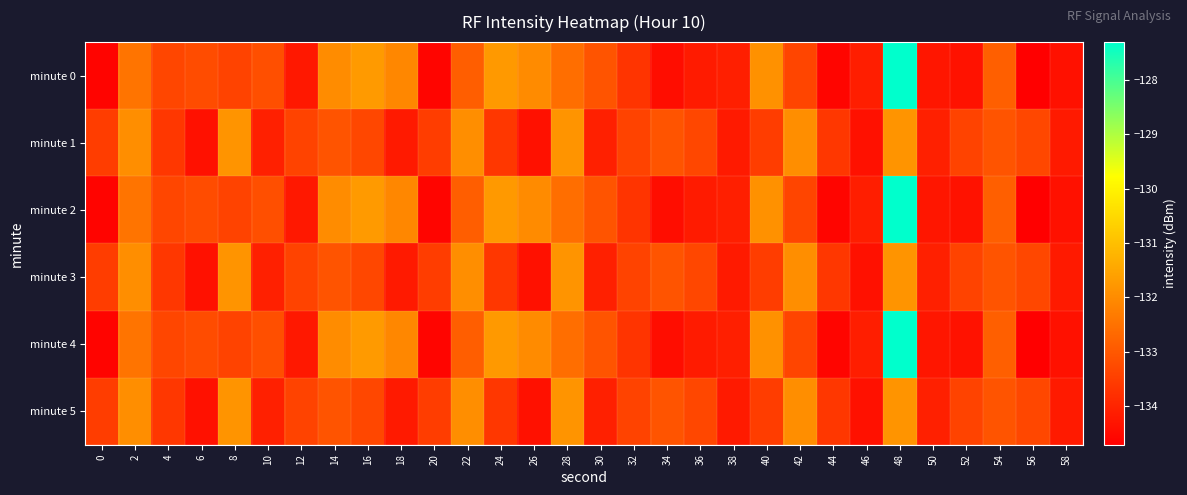

Reading left to right, transcribe all the data shown in this chart.

minute 0: 0=-134.6	2=-132.5	4=-133.4	6=-133.2	8=-133.4	10=-133.2	12=-134.2	14=-132.0	16=-131.7	18=-132.1	20=-134.6	22=-132.9	24=-131.7	26=-132.0	28=-132.6	30=-133.1	32=-133.7	34=-134.5	36=-134.2	38=-134.1	40=-131.9	42=-133.4	44=-134.6	46=-134.1	48=-127.3	50=-134.3	52=-134.3	54=-132.8	56=-134.7	58=-134.4
minute 1: 0=-133.5	2=-132.0	4=-133.6	6=-134.4	8=-131.8	10=-134.1	12=-133.4	14=-133.1	16=-133.3	18=-134.2	20=-133.5	22=-132.0	24=-133.6	26=-134.4	28=-131.8	30=-134.1	32=-133.4	34=-133.1	36=-133.3	38=-134.2	40=-133.5	42=-132.0	44=-133.6	46=-134.4	48=-131.8	50=-134.1	52=-133.4	54=-133.1	56=-133.3	58=-134.2
minute 2: 0=-134.6	2=-132.5	4=-133.4	6=-133.2	8=-133.4	10=-133.2	12=-134.2	14=-132.0	16=-131.7	18=-132.1	20=-134.6	22=-132.9	24=-131.7	26=-132.0	28=-132.6	30=-133.1	32=-133.7	34=-134.5	36=-134.2	38=-134.1	40=-131.9	42=-133.4	44=-134.6	46=-134.1	48=-127.3	50=-134.3	52=-134.3	54=-132.8	56=-134.7	58=-134.4
minute 3: 0=-133.5	2=-132.0	4=-133.6	6=-134.4	8=-131.8	10=-134.1	12=-133.4	14=-133.1	16=-133.3	18=-134.2	20=-133.5	22=-132.0	24=-133.6	26=-134.4	28=-131.8	30=-134.1	32=-133.4	34=-133.1	36=-133.3	38=-134.2	40=-133.5	42=-132.0	44=-133.6	46=-134.4	48=-131.8	50=-134.1	52=-133.4	54=-133.1	56=-133.3	58=-134.2
minute 4: 0=-134.6	2=-132.5	4=-133.4	6=-133.2	8=-133.4	10=-133.2	12=-134.2	14=-132.0	16=-131.7	18=-132.1	20=-134.6	22=-132.9	24=-131.7	26=-132.0	28=-132.6	30=-133.1	32=-133.7	34=-134.5	36=-134.2	38=-134.1	40=-131.9	42=-133.4	44=-134.6	46=-134.1	48=-127.3	50=-134.3	52=-134.3	54=-132.8	56=-134.7	58=-134.4
minute 5: 0=-133.5	2=-132.0	4=-133.6	6=-134.4	8=-131.8	10=-134.1	12=-133.4	14=-133.1	16=-133.3	18=-134.2	20=-133.5	22=-132.0	24=-133.6	26=-134.4	28=-131.8	30=-134.1	32=-133.4	34=-133.1	36=-133.3	38=-134.2	40=-133.5	42=-132.0	44=-133.6	46=-134.4	48=-131.8	50=-134.1	52=-133.4	54=-133.1	56=-133.3	58=-134.2